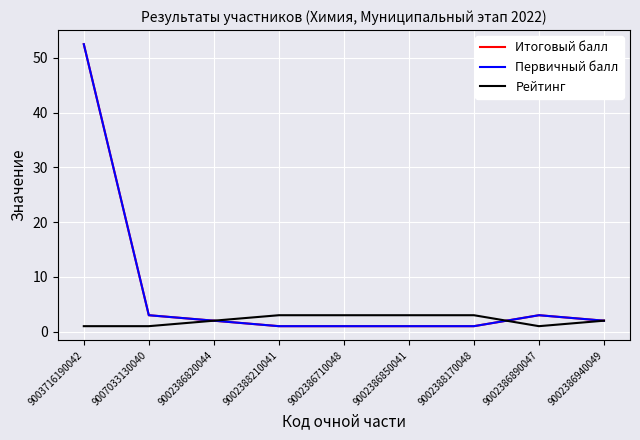

Rank the series by their maximum value, from lowest to highest.

Рейтинг, Итоговый балл, Первичный балл